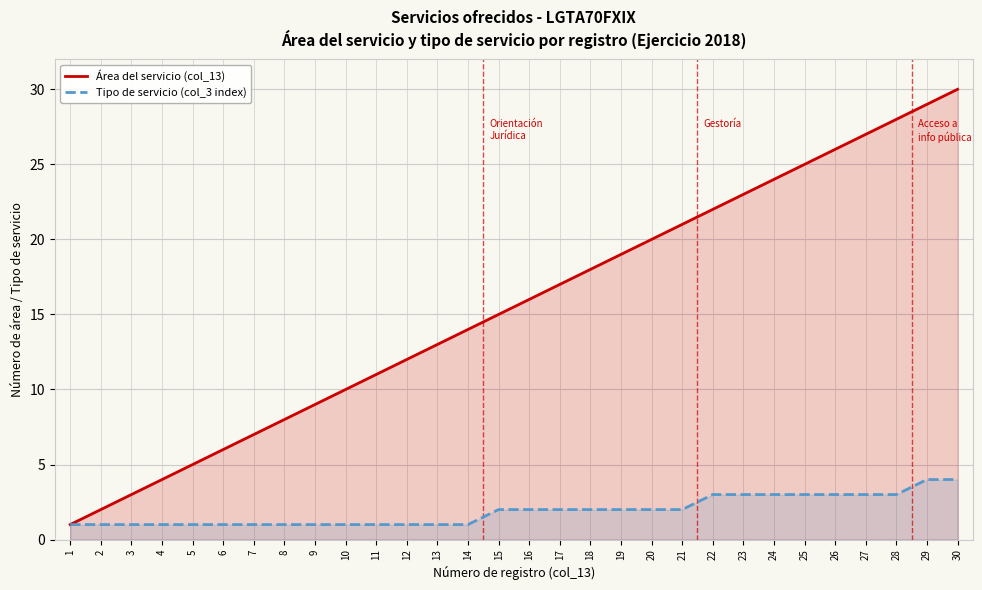

How many lines are shown in the chart?

2